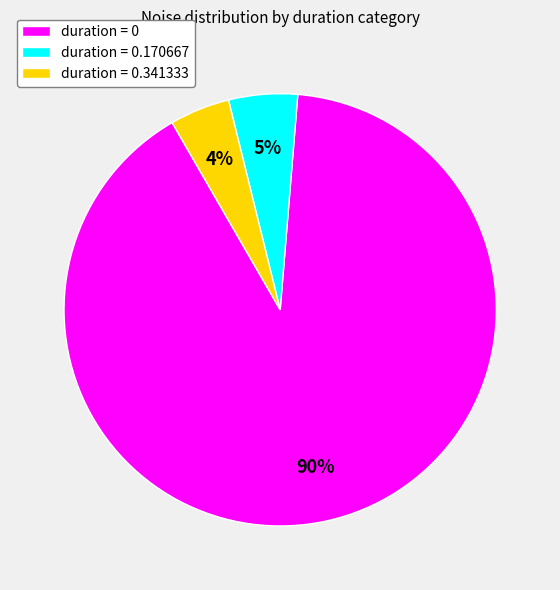

True or false: duration = 0.341333 accounts for 4% of the total.

True